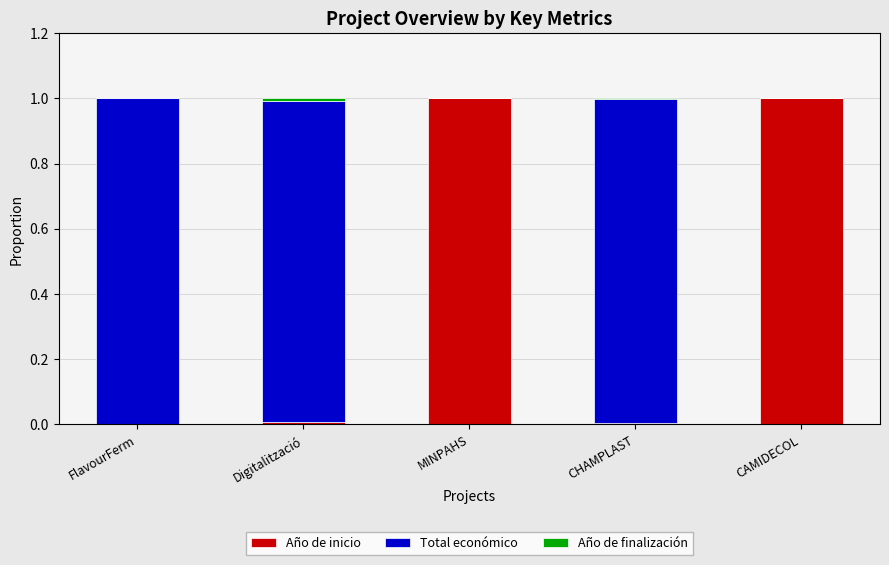

Does the chart contain stacked bars?

Yes